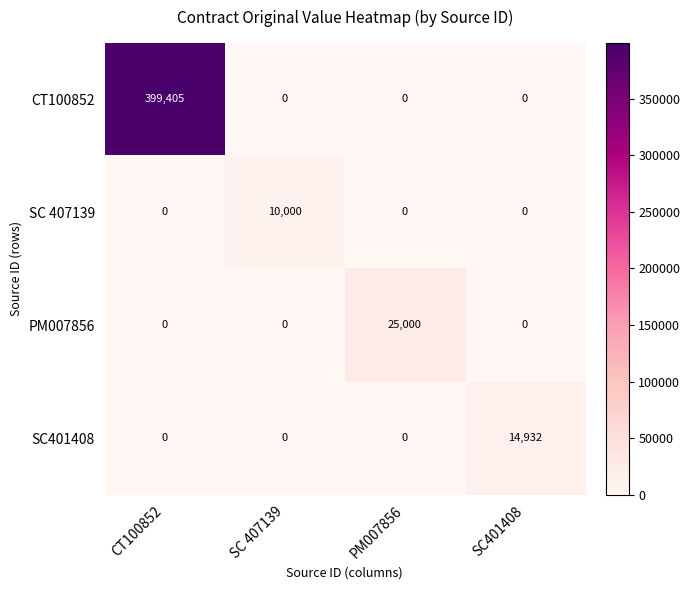

List the series in order of their peak value, highest first.

CT100852, PM007856, SC401408, SC 407139